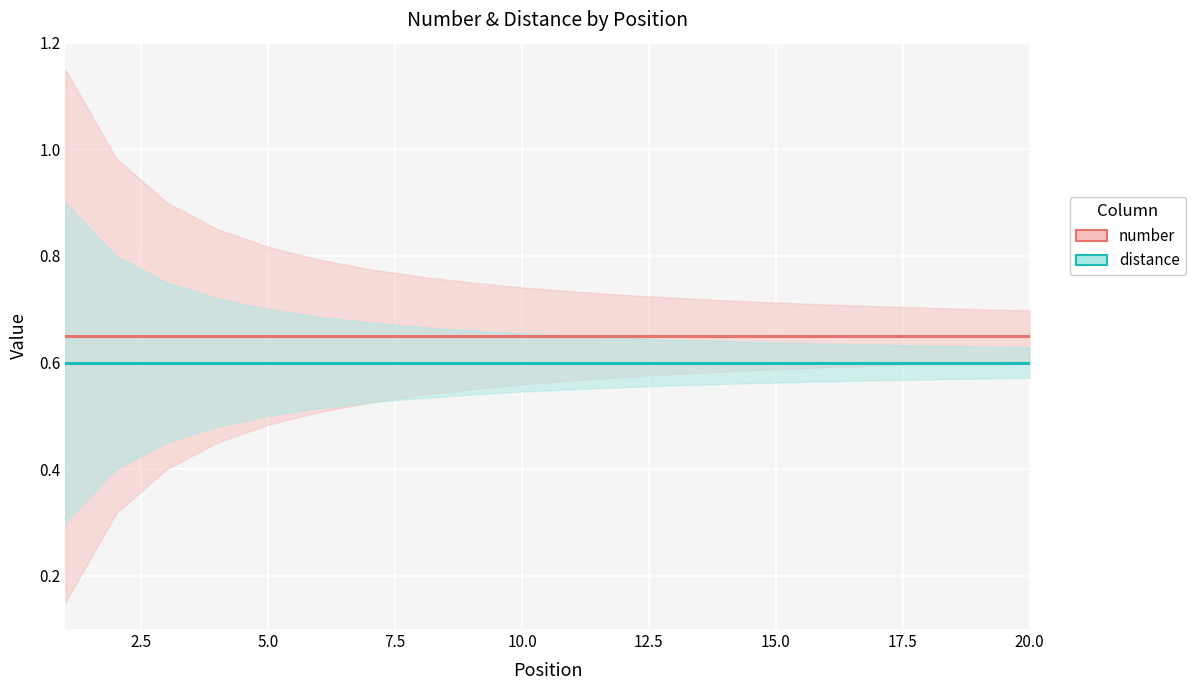

Which series has the largest total across all categories?

number